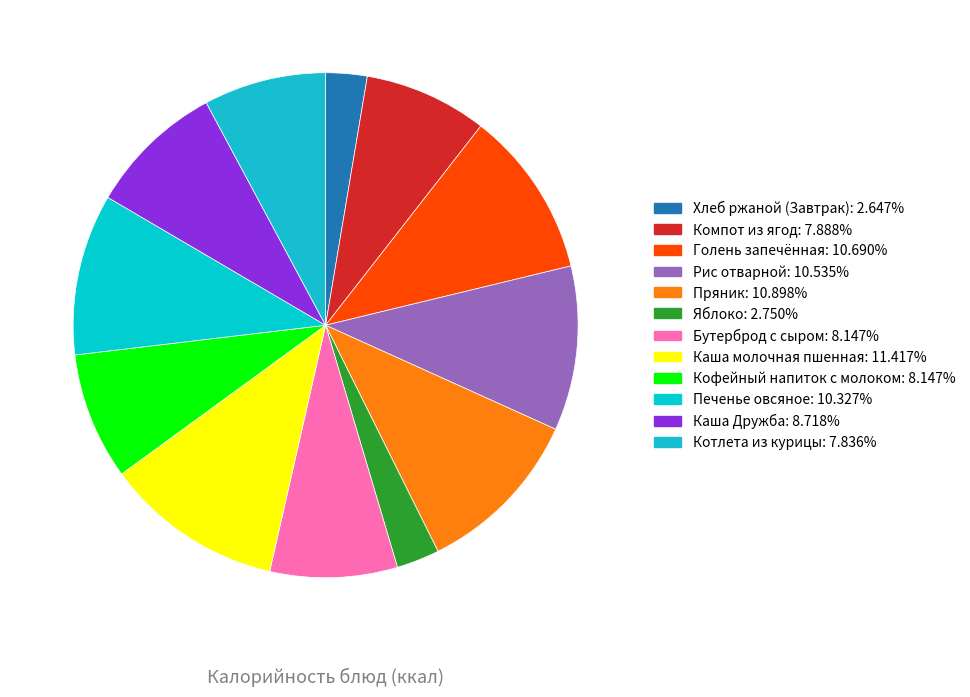

True or false: Рис отварной accounts for 11% of the total.

True